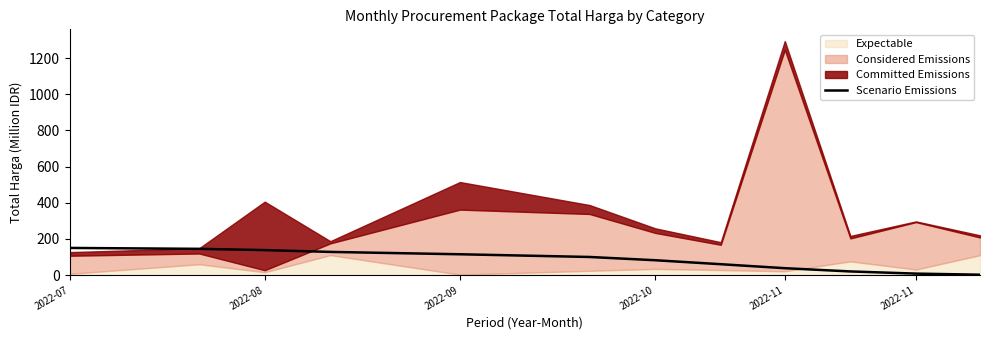

Does the chart have visible grid lines?

No